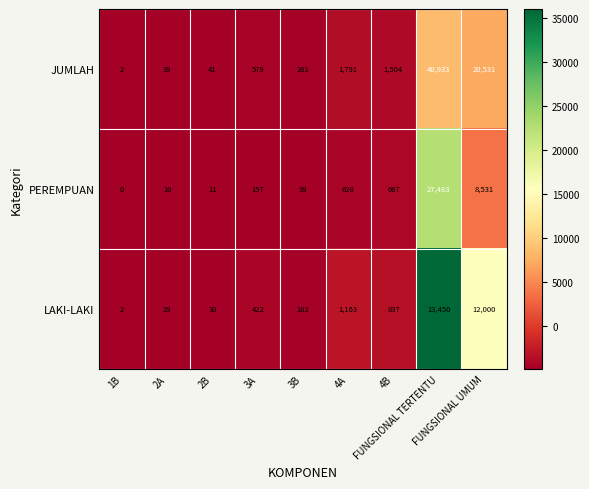

Rank the series at 4A from highest to lowest value.

JUMLAH, LAKI-LAKI, PEREMPUAN